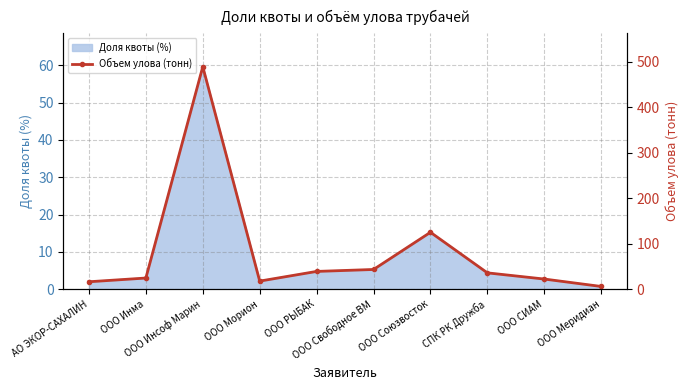

Where is the first local maximum?

ООО Инсоф Марин